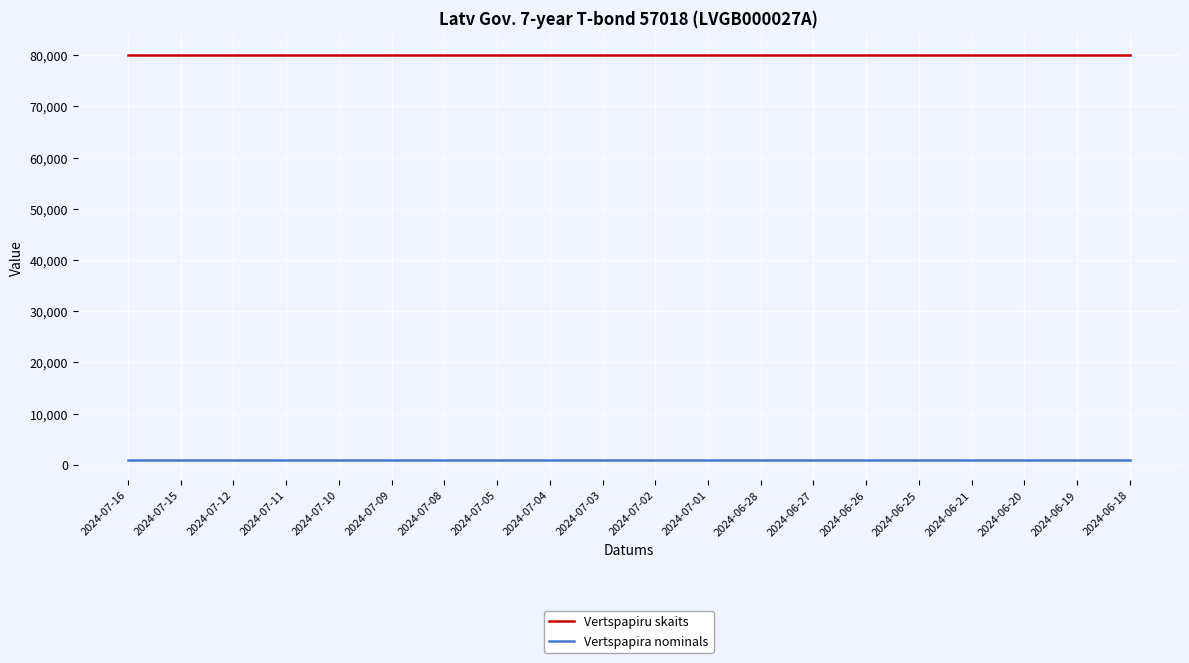

Rank the series at 2024-06-25 from highest to lowest value.

Vertspapiru skaits, Vertspapira nominals